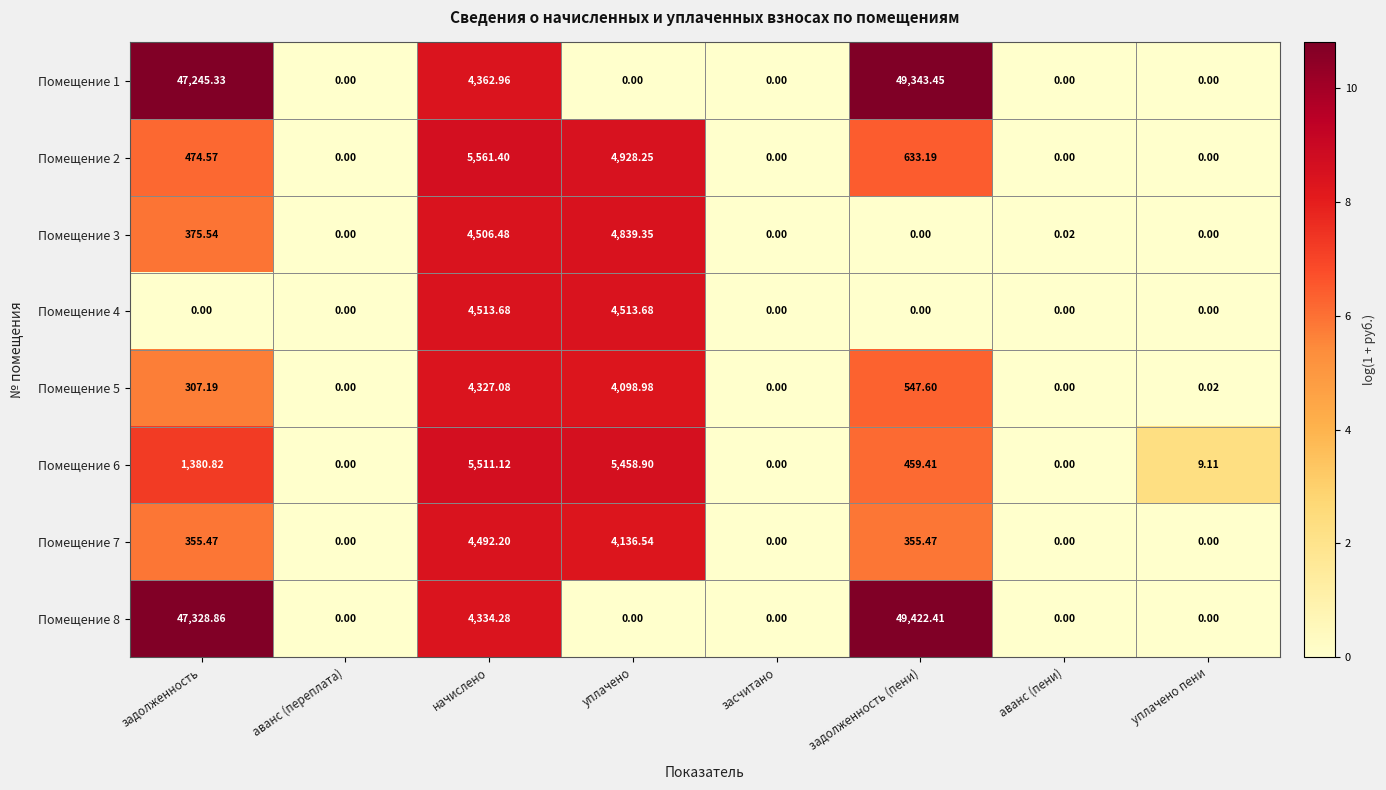

Is the value of Помещение 5 at засчитано greater than the value of Помещение 6 at начислено?

No